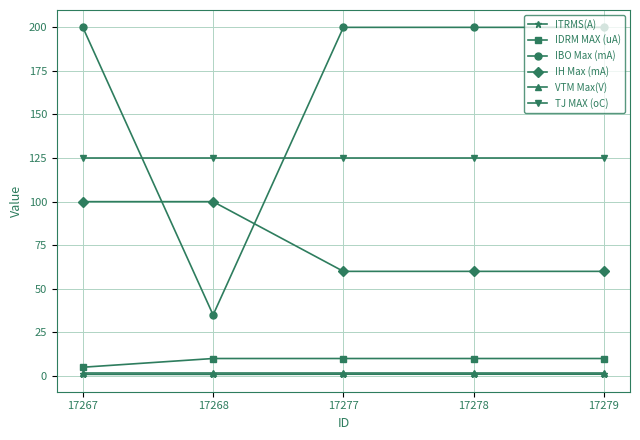

True or false: IH Max (mA) has more than 2 interior local peaks.

False